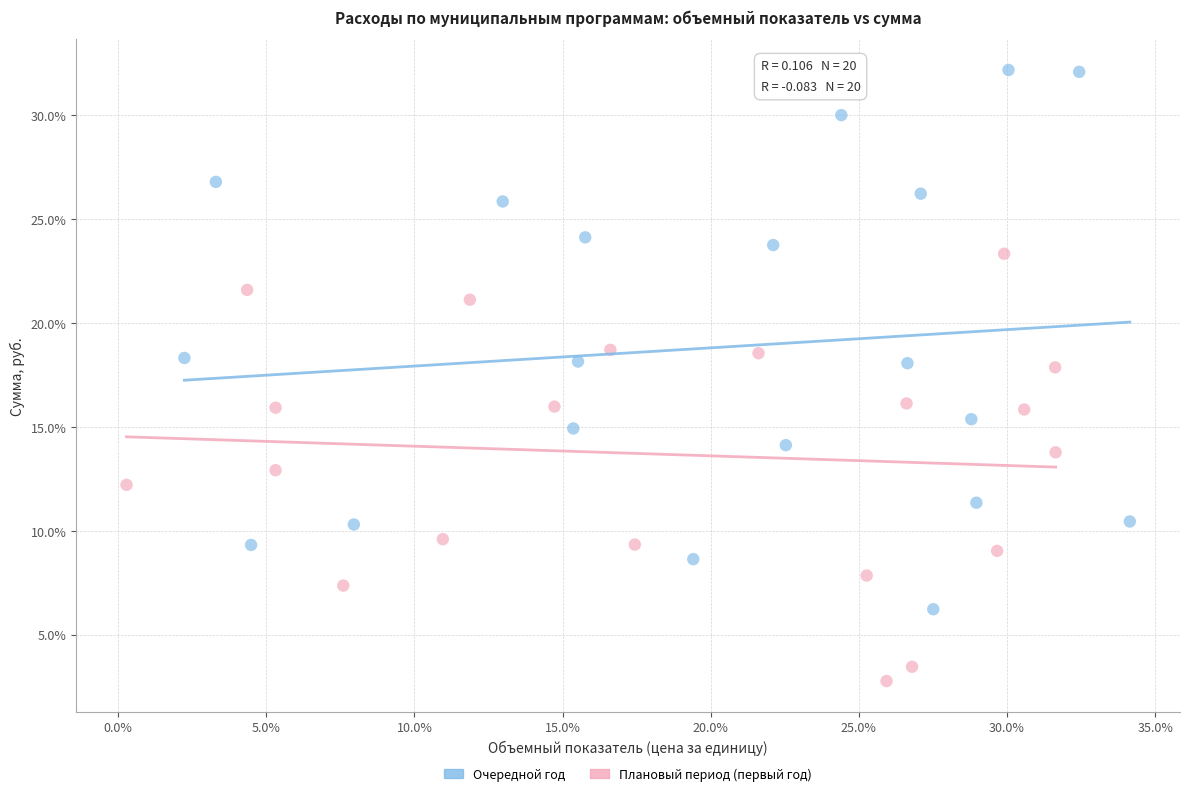

Which series reaches the maximum Y coordinate?

Очередной год